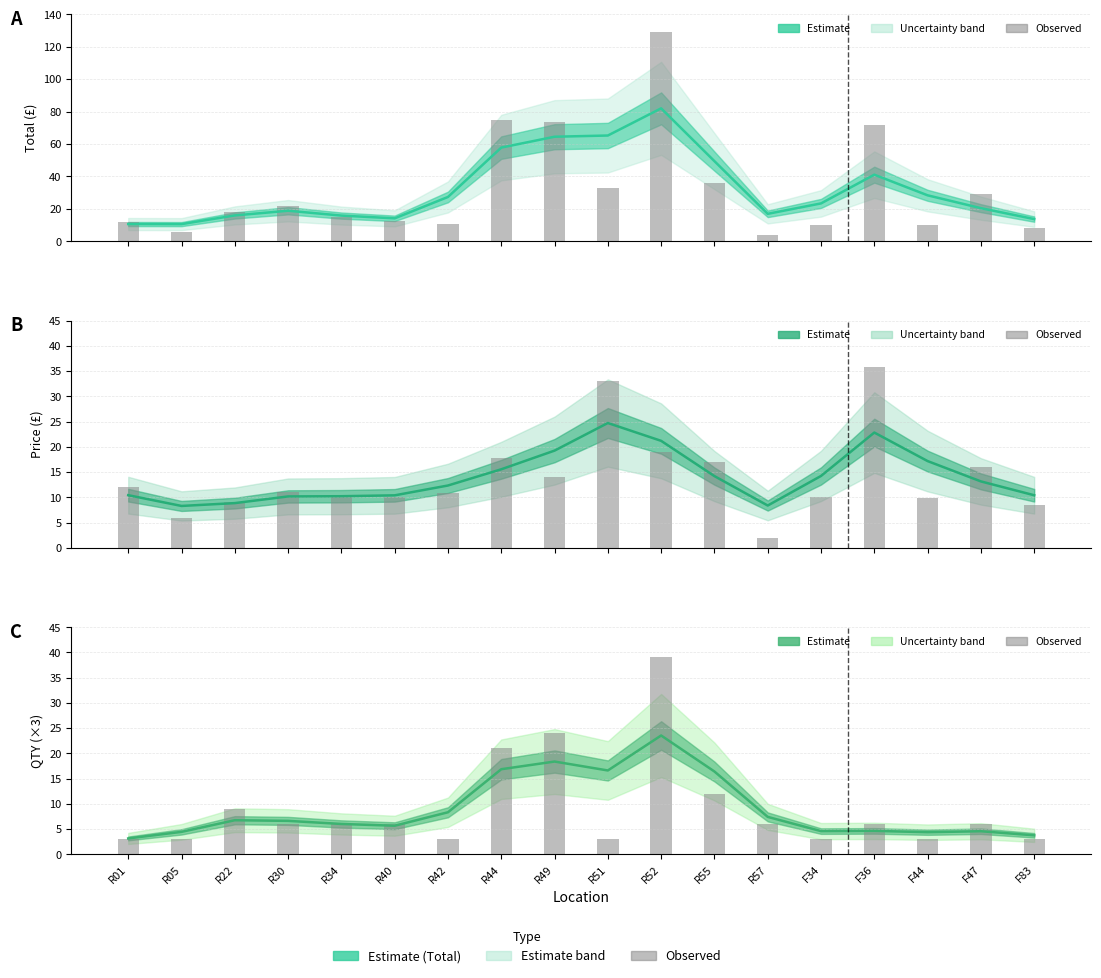

How many groups of bars are there?

18